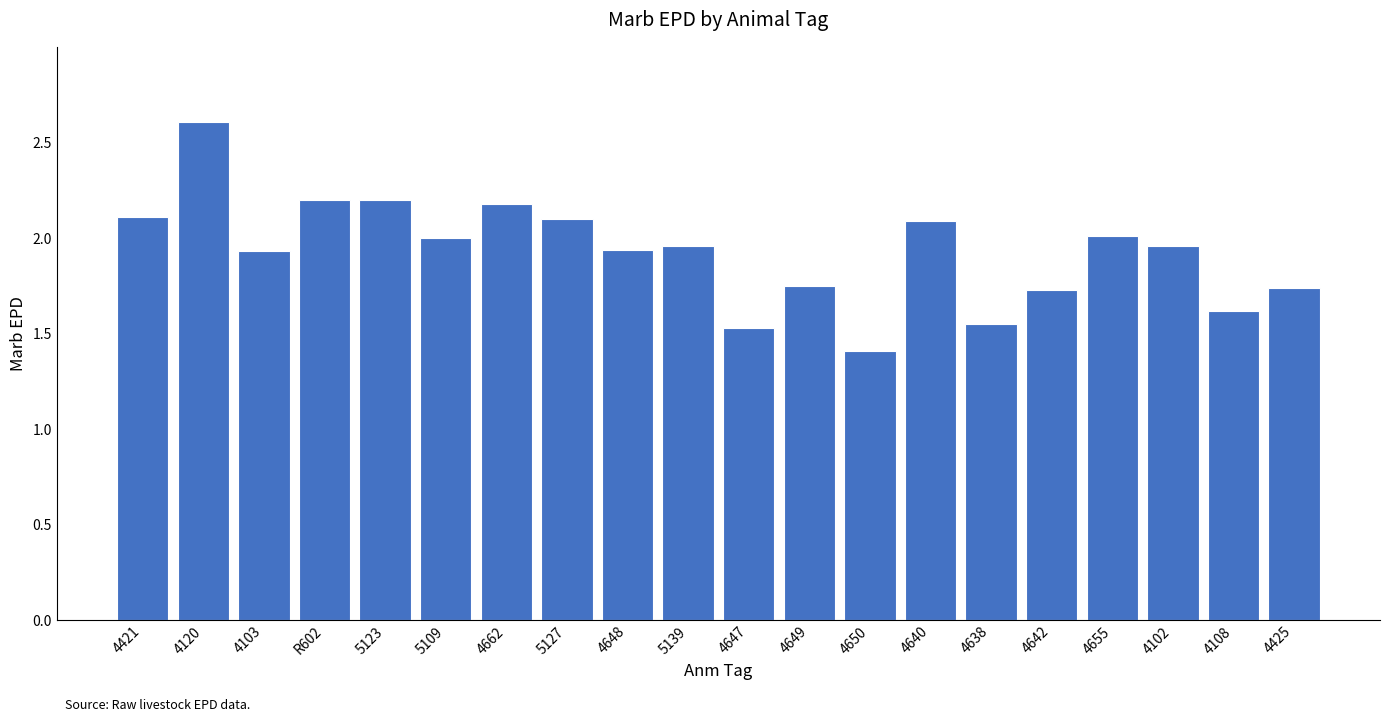

What is the value of the 2nd bar from the left?

2.6